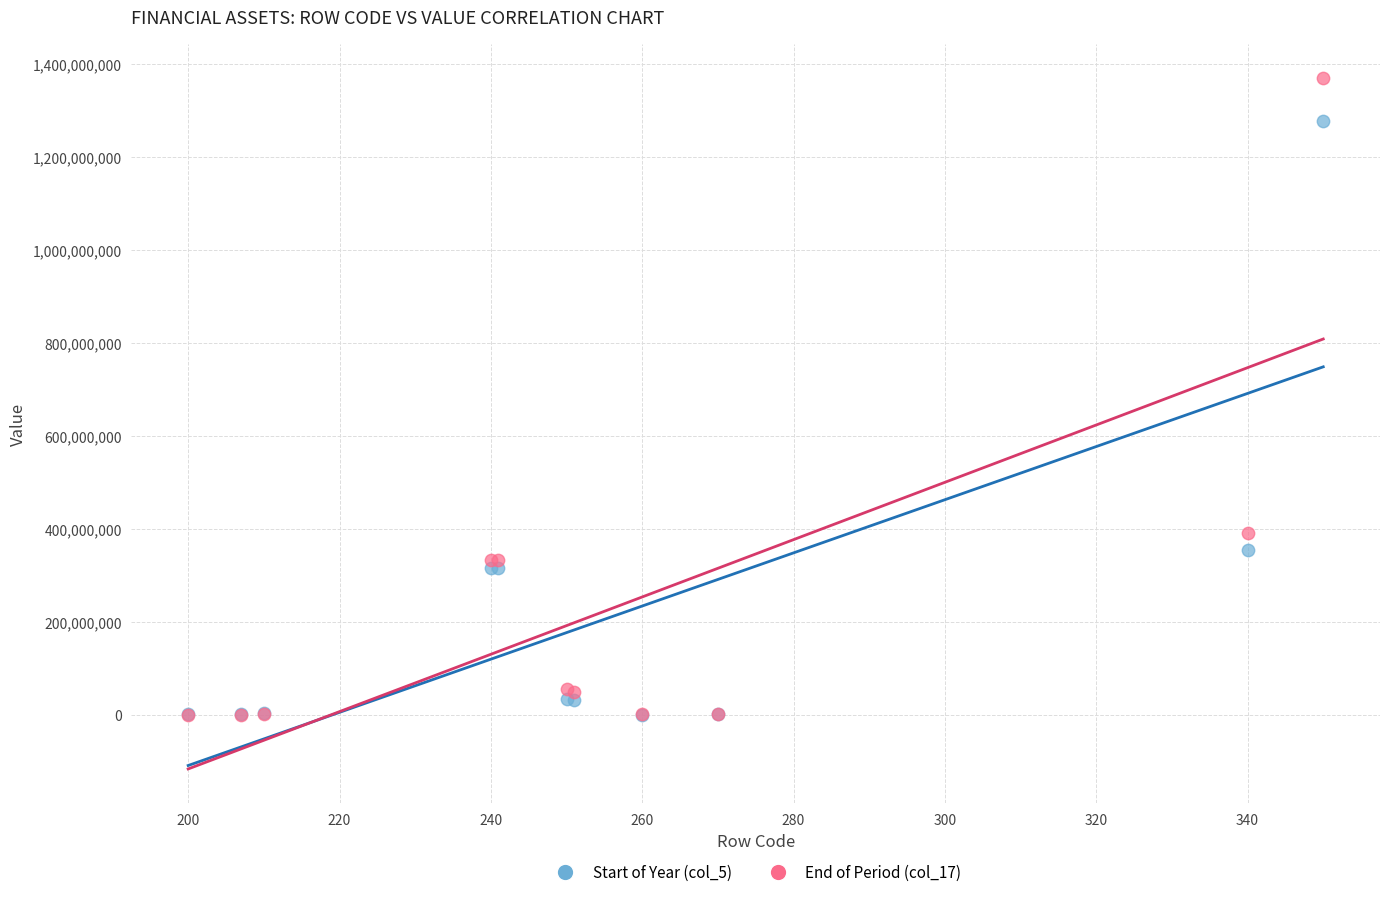

Across all series, what Y value is closest to 684056650?

390430322.5